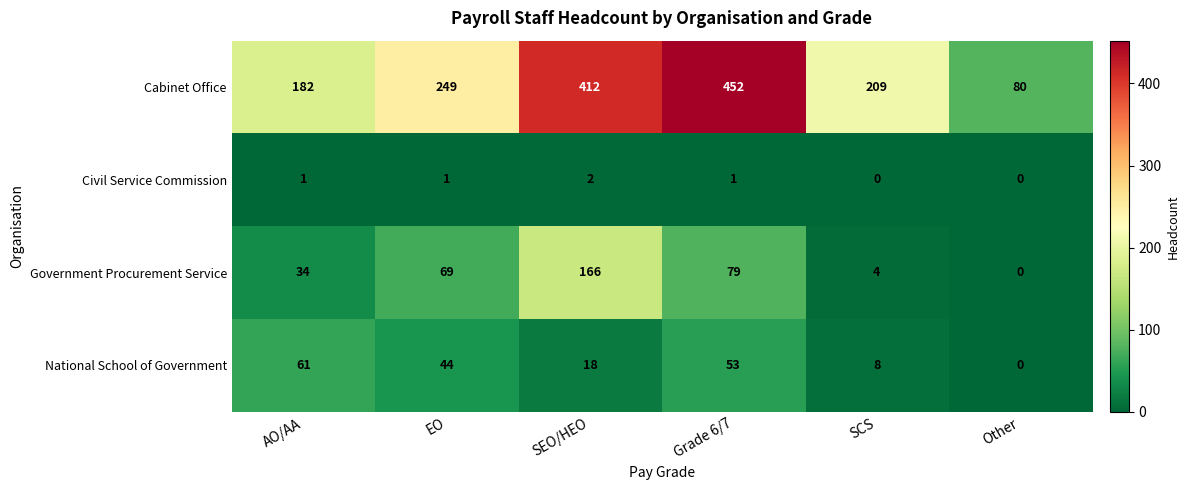

What is the average value of the Government Procurement Service series?

59